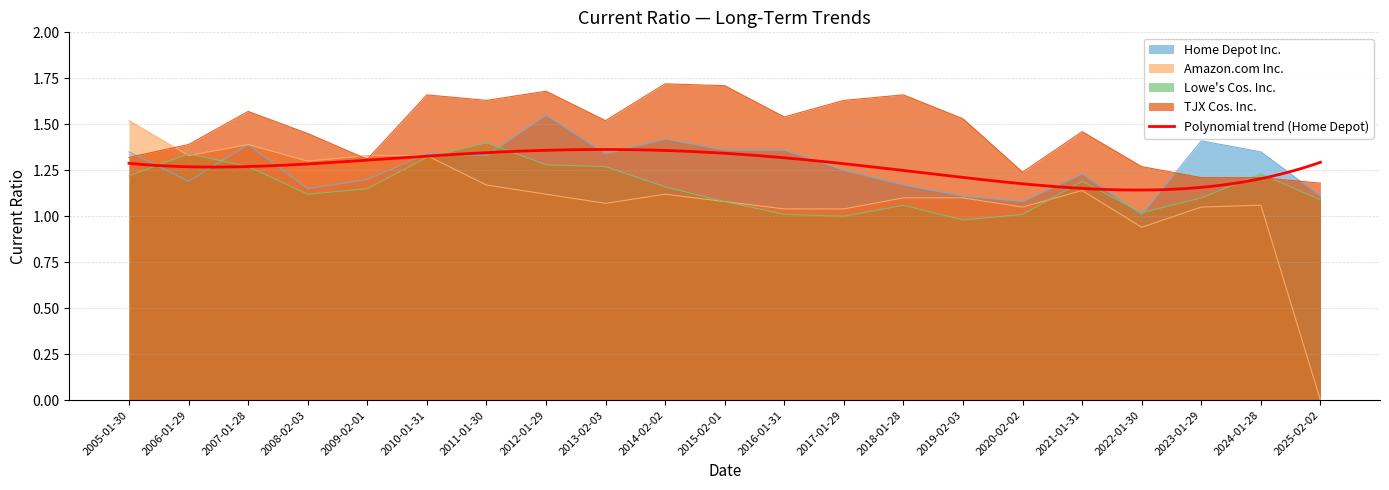

What is the difference between the maximum and minimum values in the Lowe's Cos. Inc. series?

0.4